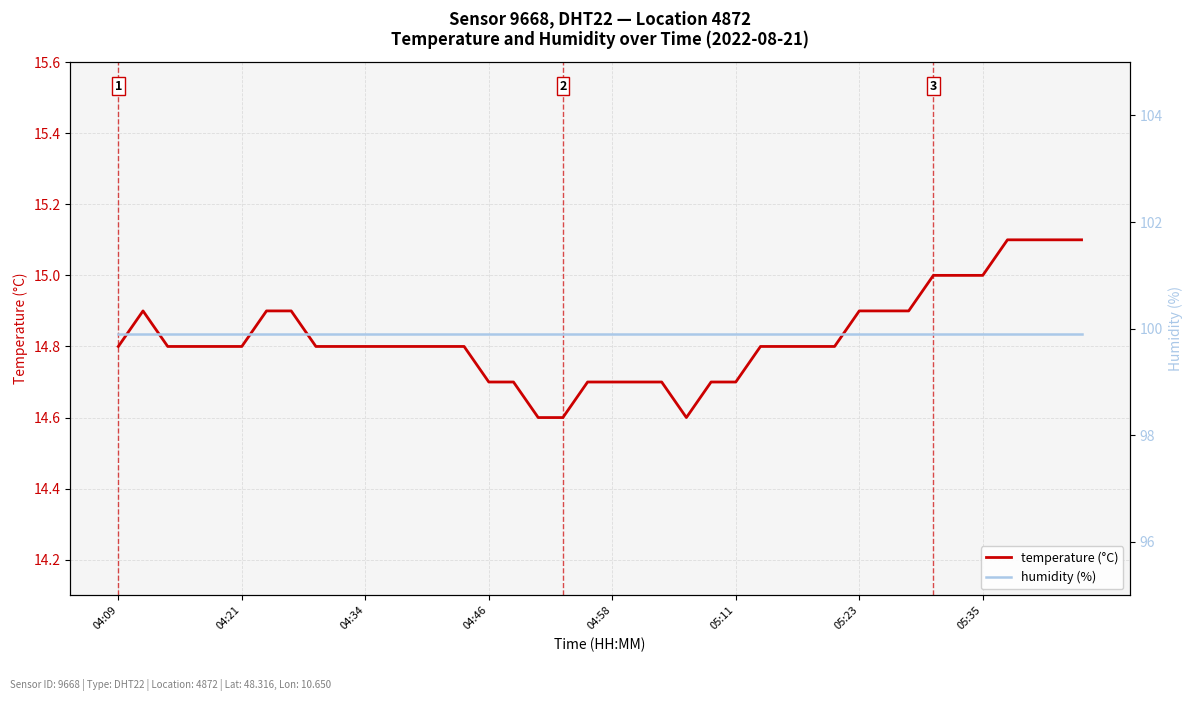

What is the lowest value of the temperature (°C) series?

14.6